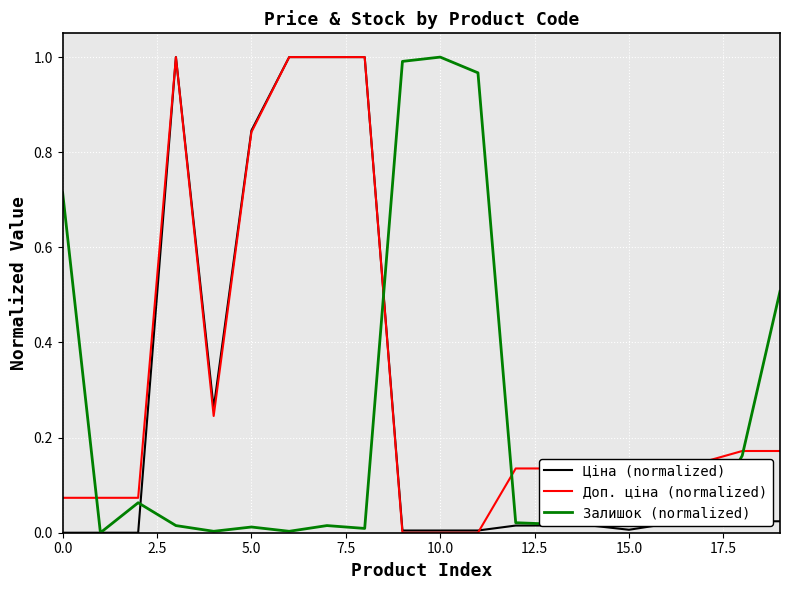

Which series has the largest total across all categories?

Доп. ціна (normalized)